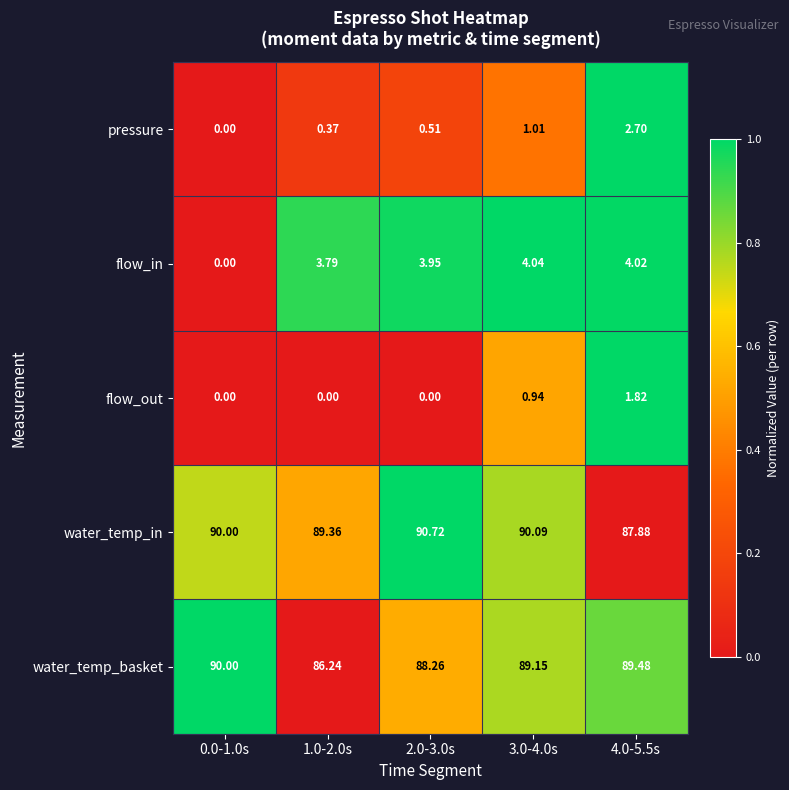

Which series changed the most between 2.0-3.0s and 3.0-4.0s?

flow_out